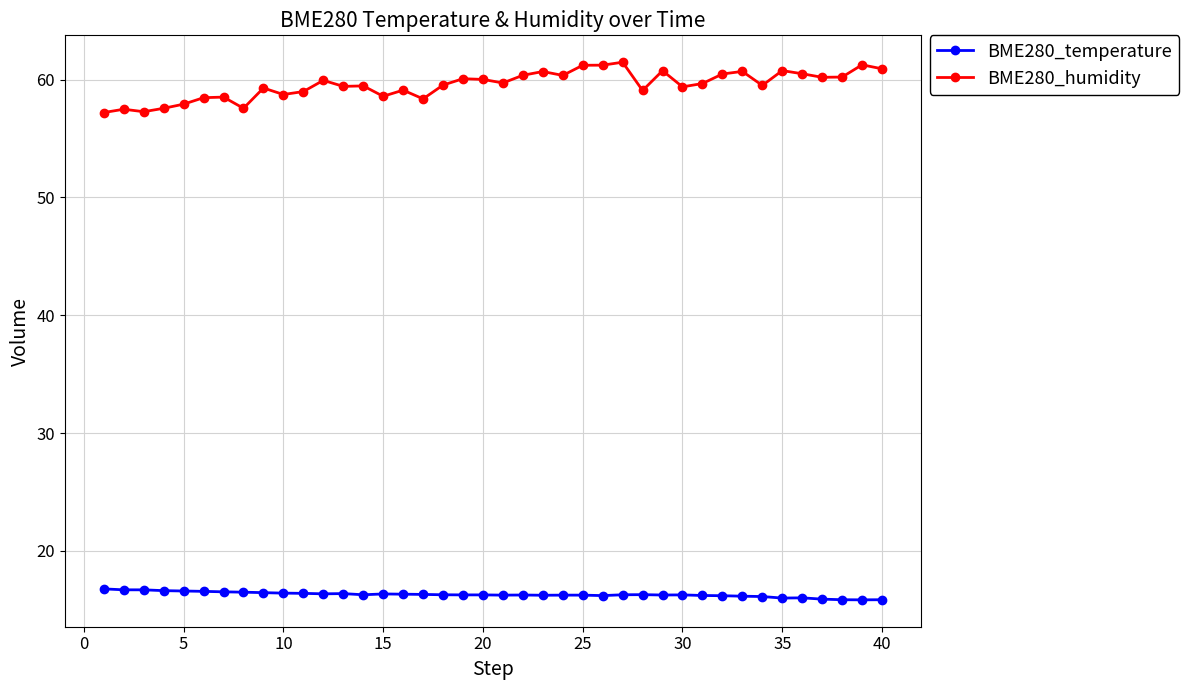

What is the average value of the BME280_humidity series?

59.5